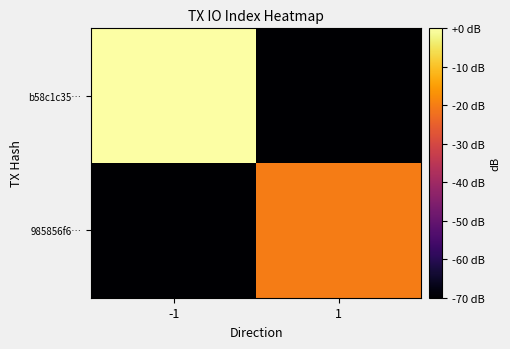

Rank the series by their maximum value, from highest to lowest.

b58c1c35…, 985856f6…